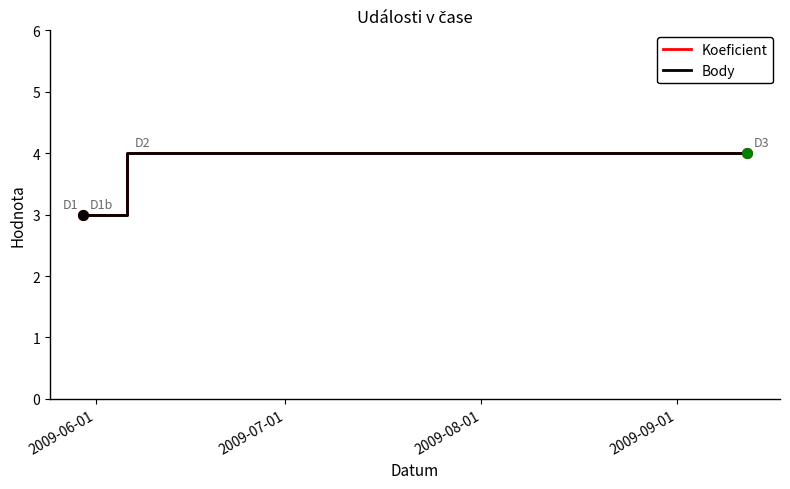

Does the chart display data point markers on the line(s)?

No